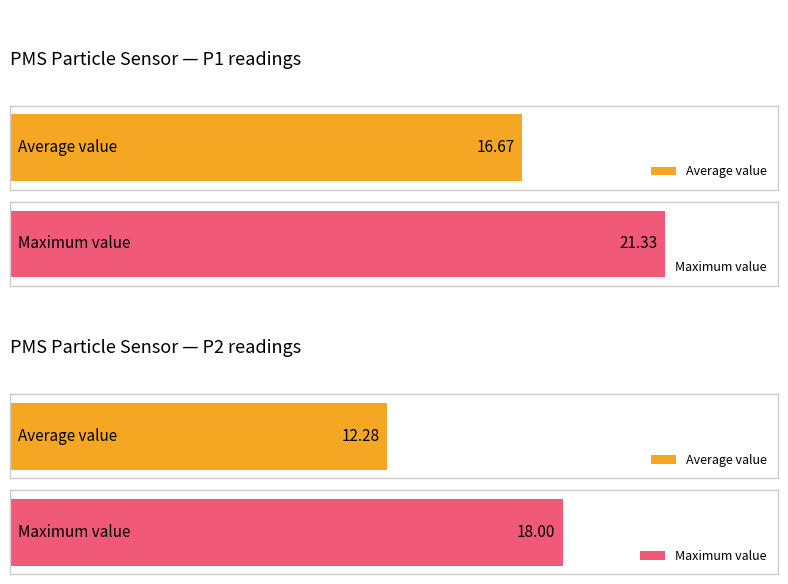

Rank the series by their average value, from highest to lowest.

PMS_P1, PMS_P2